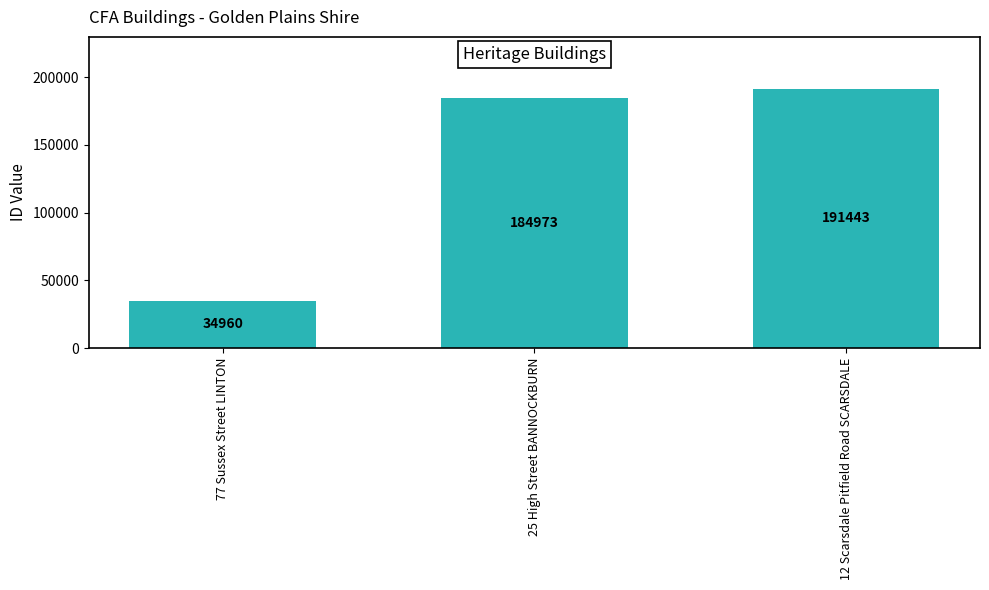

What is the approximate value at 12 Scarsdale Pitfield Road SCARSDALE?

191443